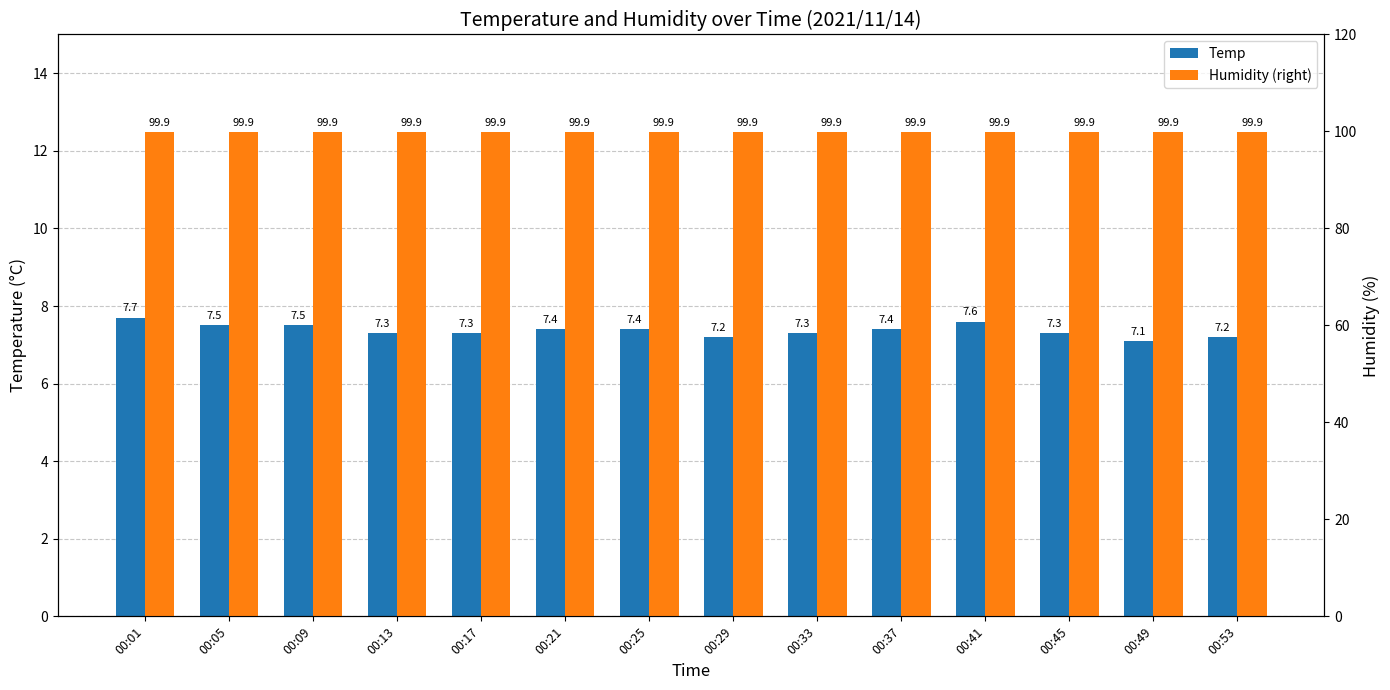

Which series has the largest range (max minus min)?

Temp